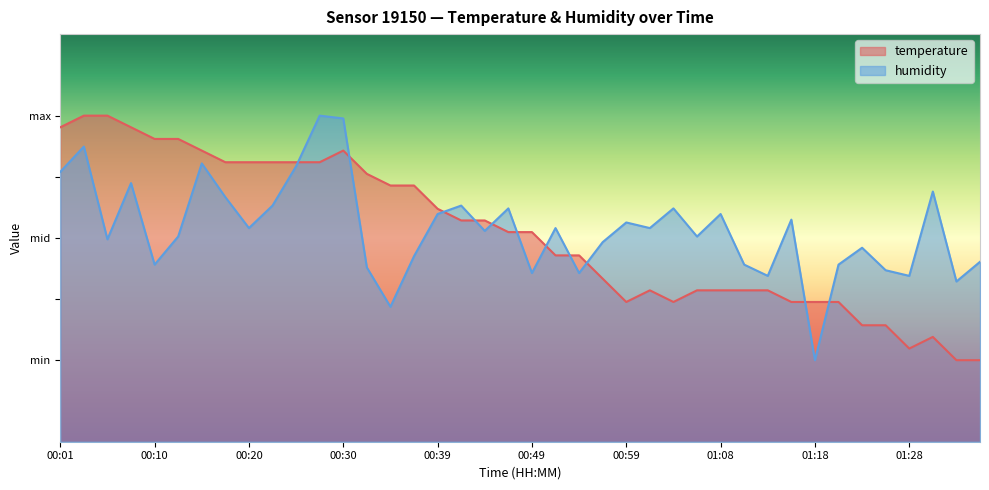

How many values in the humidity series are below 52?

20